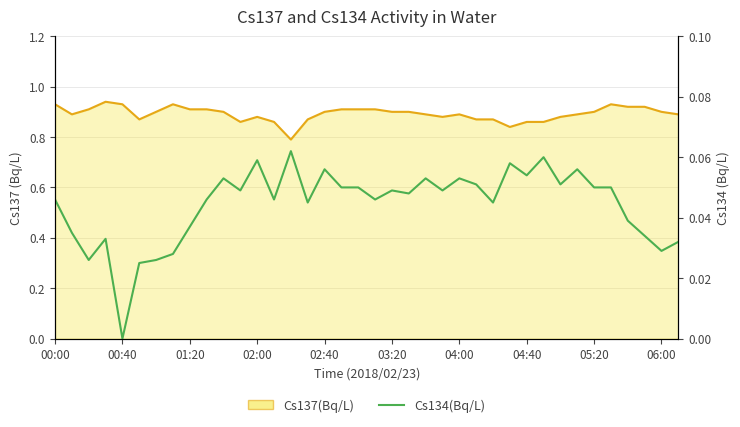

What is the difference between the second highest and minimum values?

0.1